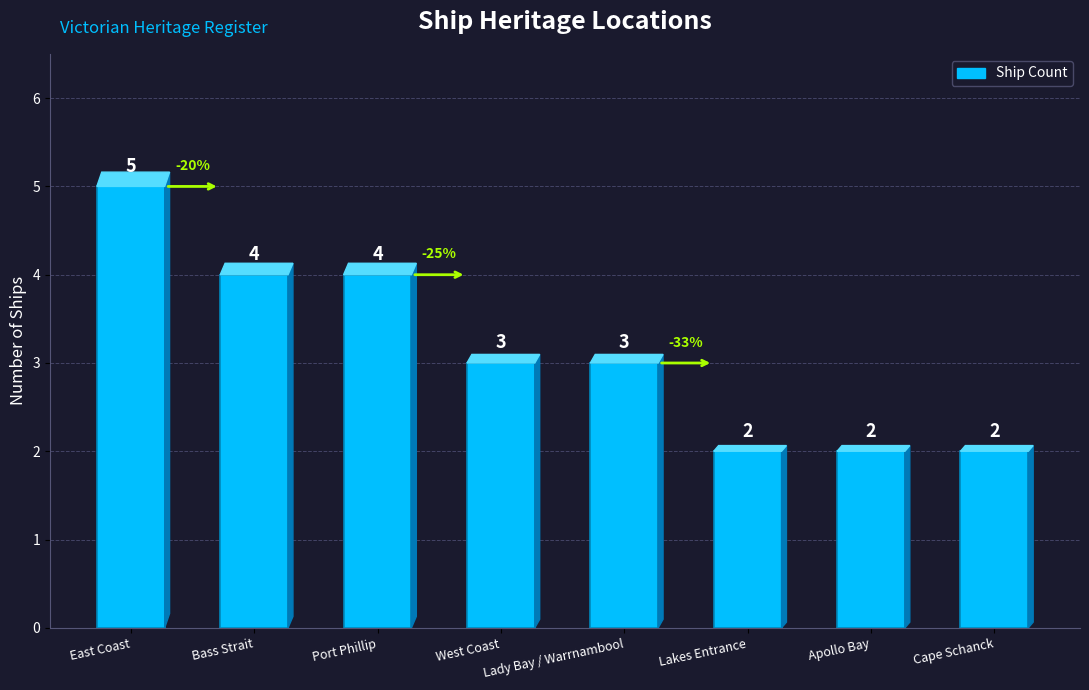

Where does the data first go above 3?

East Coast